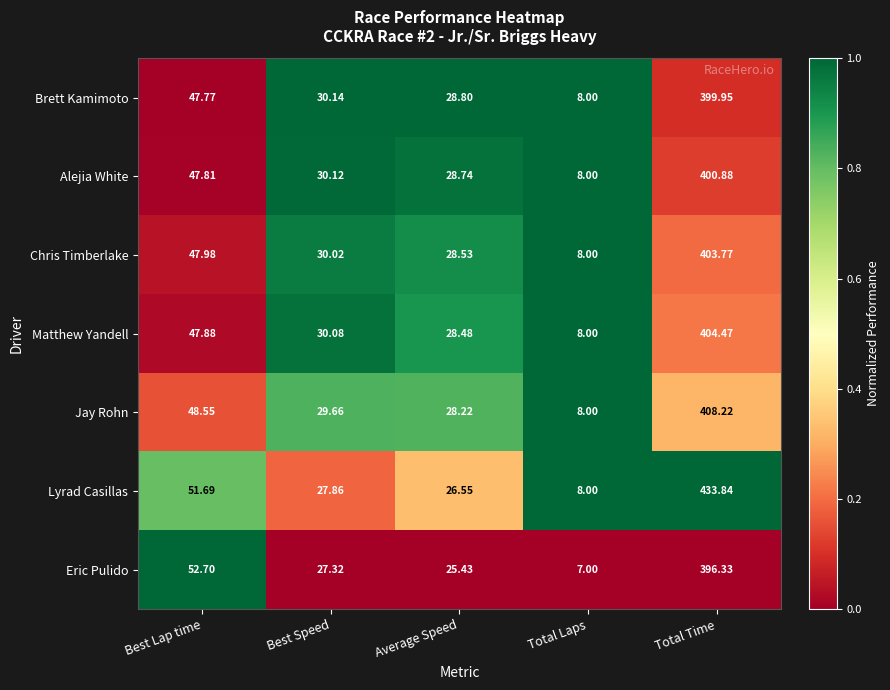

List the series in order of their peak value, lowest first.

Eric Pulido, Brett Kamimoto, Alejia White, Chris Timberlake, Matthew Yandell, Jay Rohn, Lyrad Casillas